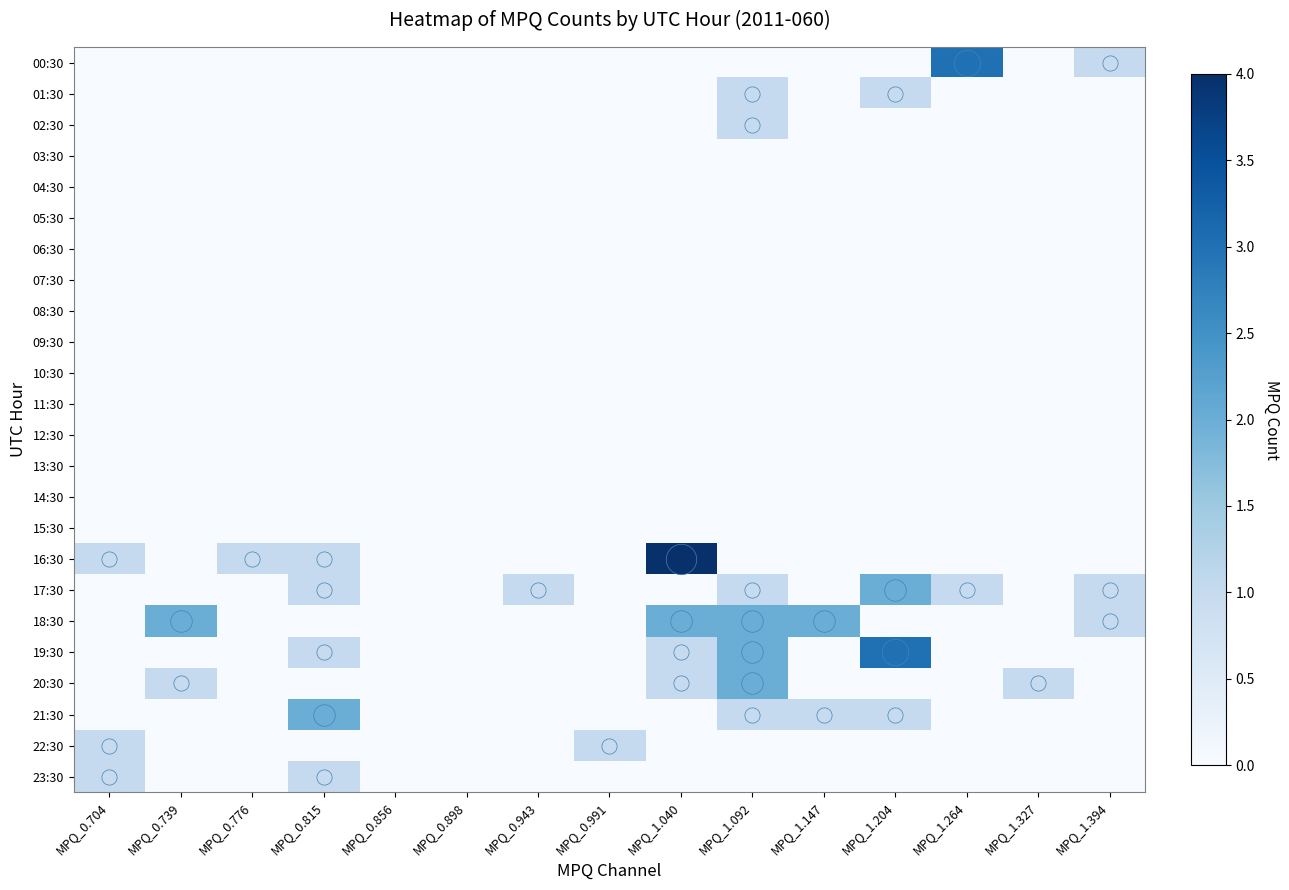

Reading left to right, what are all the values shown in this chart?

00:30: MPQ_0.704=0	MPQ_0.739=0	MPQ_0.776=0	MPQ_0.815=0	MPQ_0.856=0	MPQ_0.898=0	MPQ_0.943=0	MPQ_0.991=0	MPQ_1.040=0	MPQ_1.092=0	MPQ_1.147=0	MPQ_1.204=0	MPQ_1.264=3	MPQ_1.327=0	MPQ_1.394=1
01:30: MPQ_0.704=0	MPQ_0.739=0	MPQ_0.776=0	MPQ_0.815=0	MPQ_0.856=0	MPQ_0.898=0	MPQ_0.943=0	MPQ_0.991=0	MPQ_1.040=0	MPQ_1.092=1	MPQ_1.147=0	MPQ_1.204=1	MPQ_1.264=0	MPQ_1.327=0	MPQ_1.394=0
02:30: MPQ_0.704=0	MPQ_0.739=0	MPQ_0.776=0	MPQ_0.815=0	MPQ_0.856=0	MPQ_0.898=0	MPQ_0.943=0	MPQ_0.991=0	MPQ_1.040=0	MPQ_1.092=1	MPQ_1.147=0	MPQ_1.204=0	MPQ_1.264=0	MPQ_1.327=0	MPQ_1.394=0
03:30: MPQ_0.704=0	MPQ_0.739=0	MPQ_0.776=0	MPQ_0.815=0	MPQ_0.856=0	MPQ_0.898=0	MPQ_0.943=0	MPQ_0.991=0	MPQ_1.040=0	MPQ_1.092=0	MPQ_1.147=0	MPQ_1.204=0	MPQ_1.264=0	MPQ_1.327=0	MPQ_1.394=0
04:30: MPQ_0.704=0	MPQ_0.739=0	MPQ_0.776=0	MPQ_0.815=0	MPQ_0.856=0	MPQ_0.898=0	MPQ_0.943=0	MPQ_0.991=0	MPQ_1.040=0	MPQ_1.092=0	MPQ_1.147=0	MPQ_1.204=0	MPQ_1.264=0	MPQ_1.327=0	MPQ_1.394=0
05:30: MPQ_0.704=0	MPQ_0.739=0	MPQ_0.776=0	MPQ_0.815=0	MPQ_0.856=0	MPQ_0.898=0	MPQ_0.943=0	MPQ_0.991=0	MPQ_1.040=0	MPQ_1.092=0	MPQ_1.147=0	MPQ_1.204=0	MPQ_1.264=0	MPQ_1.327=0	MPQ_1.394=0
06:30: MPQ_0.704=0	MPQ_0.739=0	MPQ_0.776=0	MPQ_0.815=0	MPQ_0.856=0	MPQ_0.898=0	MPQ_0.943=0	MPQ_0.991=0	MPQ_1.040=0	MPQ_1.092=0	MPQ_1.147=0	MPQ_1.204=0	MPQ_1.264=0	MPQ_1.327=0	MPQ_1.394=0
07:30: MPQ_0.704=0	MPQ_0.739=0	MPQ_0.776=0	MPQ_0.815=0	MPQ_0.856=0	MPQ_0.898=0	MPQ_0.943=0	MPQ_0.991=0	MPQ_1.040=0	MPQ_1.092=0	MPQ_1.147=0	MPQ_1.204=0	MPQ_1.264=0	MPQ_1.327=0	MPQ_1.394=0
08:30: MPQ_0.704=0	MPQ_0.739=0	MPQ_0.776=0	MPQ_0.815=0	MPQ_0.856=0	MPQ_0.898=0	MPQ_0.943=0	MPQ_0.991=0	MPQ_1.040=0	MPQ_1.092=0	MPQ_1.147=0	MPQ_1.204=0	MPQ_1.264=0	MPQ_1.327=0	MPQ_1.394=0
09:30: MPQ_0.704=0	MPQ_0.739=0	MPQ_0.776=0	MPQ_0.815=0	MPQ_0.856=0	MPQ_0.898=0	MPQ_0.943=0	MPQ_0.991=0	MPQ_1.040=0	MPQ_1.092=0	MPQ_1.147=0	MPQ_1.204=0	MPQ_1.264=0	MPQ_1.327=0	MPQ_1.394=0
10:30: MPQ_0.704=0	MPQ_0.739=0	MPQ_0.776=0	MPQ_0.815=0	MPQ_0.856=0	MPQ_0.898=0	MPQ_0.943=0	MPQ_0.991=0	MPQ_1.040=0	MPQ_1.092=0	MPQ_1.147=0	MPQ_1.204=0	MPQ_1.264=0	MPQ_1.327=0	MPQ_1.394=0
11:30: MPQ_0.704=0	MPQ_0.739=0	MPQ_0.776=0	MPQ_0.815=0	MPQ_0.856=0	MPQ_0.898=0	MPQ_0.943=0	MPQ_0.991=0	MPQ_1.040=0	MPQ_1.092=0	MPQ_1.147=0	MPQ_1.204=0	MPQ_1.264=0	MPQ_1.327=0	MPQ_1.394=0
12:30: MPQ_0.704=0	MPQ_0.739=0	MPQ_0.776=0	MPQ_0.815=0	MPQ_0.856=0	MPQ_0.898=0	MPQ_0.943=0	MPQ_0.991=0	MPQ_1.040=0	MPQ_1.092=0	MPQ_1.147=0	MPQ_1.204=0	MPQ_1.264=0	MPQ_1.327=0	MPQ_1.394=0
13:30: MPQ_0.704=0	MPQ_0.739=0	MPQ_0.776=0	MPQ_0.815=0	MPQ_0.856=0	MPQ_0.898=0	MPQ_0.943=0	MPQ_0.991=0	MPQ_1.040=0	MPQ_1.092=0	MPQ_1.147=0	MPQ_1.204=0	MPQ_1.264=0	MPQ_1.327=0	MPQ_1.394=0
14:30: MPQ_0.704=0	MPQ_0.739=0	MPQ_0.776=0	MPQ_0.815=0	MPQ_0.856=0	MPQ_0.898=0	MPQ_0.943=0	MPQ_0.991=0	MPQ_1.040=0	MPQ_1.092=0	MPQ_1.147=0	MPQ_1.204=0	MPQ_1.264=0	MPQ_1.327=0	MPQ_1.394=0
15:30: MPQ_0.704=0	MPQ_0.739=0	MPQ_0.776=0	MPQ_0.815=0	MPQ_0.856=0	MPQ_0.898=0	MPQ_0.943=0	MPQ_0.991=0	MPQ_1.040=0	MPQ_1.092=0	MPQ_1.147=0	MPQ_1.204=0	MPQ_1.264=0	MPQ_1.327=0	MPQ_1.394=0
16:30: MPQ_0.704=1	MPQ_0.739=0	MPQ_0.776=1	MPQ_0.815=1	MPQ_0.856=0	MPQ_0.898=0	MPQ_0.943=0	MPQ_0.991=0	MPQ_1.040=4	MPQ_1.092=0	MPQ_1.147=0	MPQ_1.204=0	MPQ_1.264=0	MPQ_1.327=0	MPQ_1.394=0
17:30: MPQ_0.704=0	MPQ_0.739=0	MPQ_0.776=0	MPQ_0.815=1	MPQ_0.856=0	MPQ_0.898=0	MPQ_0.943=1	MPQ_0.991=0	MPQ_1.040=0	MPQ_1.092=1	MPQ_1.147=0	MPQ_1.204=2	MPQ_1.264=1	MPQ_1.327=0	MPQ_1.394=1
18:30: MPQ_0.704=0	MPQ_0.739=2	MPQ_0.776=0	MPQ_0.815=0	MPQ_0.856=0	MPQ_0.898=0	MPQ_0.943=0	MPQ_0.991=0	MPQ_1.040=2	MPQ_1.092=2	MPQ_1.147=2	MPQ_1.204=0	MPQ_1.264=0	MPQ_1.327=0	MPQ_1.394=1
19:30: MPQ_0.704=0	MPQ_0.739=0	MPQ_0.776=0	MPQ_0.815=1	MPQ_0.856=0	MPQ_0.898=0	MPQ_0.943=0	MPQ_0.991=0	MPQ_1.040=1	MPQ_1.092=2	MPQ_1.147=0	MPQ_1.204=3	MPQ_1.264=0	MPQ_1.327=0	MPQ_1.394=0
20:30: MPQ_0.704=0	MPQ_0.739=1	MPQ_0.776=0	MPQ_0.815=0	MPQ_0.856=0	MPQ_0.898=0	MPQ_0.943=0	MPQ_0.991=0	MPQ_1.040=1	MPQ_1.092=2	MPQ_1.147=0	MPQ_1.204=0	MPQ_1.264=0	MPQ_1.327=1	MPQ_1.394=0
21:30: MPQ_0.704=0	MPQ_0.739=0	MPQ_0.776=0	MPQ_0.815=2	MPQ_0.856=0	MPQ_0.898=0	MPQ_0.943=0	MPQ_0.991=0	MPQ_1.040=0	MPQ_1.092=1	MPQ_1.147=1	MPQ_1.204=1	MPQ_1.264=0	MPQ_1.327=0	MPQ_1.394=0
22:30: MPQ_0.704=1	MPQ_0.739=0	MPQ_0.776=0	MPQ_0.815=0	MPQ_0.856=0	MPQ_0.898=0	MPQ_0.943=0	MPQ_0.991=1	MPQ_1.040=0	MPQ_1.092=0	MPQ_1.147=0	MPQ_1.204=0	MPQ_1.264=0	MPQ_1.327=0	MPQ_1.394=0
23:30: MPQ_0.704=1	MPQ_0.739=0	MPQ_0.776=0	MPQ_0.815=1	MPQ_0.856=0	MPQ_0.898=0	MPQ_0.943=0	MPQ_0.991=0	MPQ_1.040=0	MPQ_1.092=0	MPQ_1.147=0	MPQ_1.204=0	MPQ_1.264=0	MPQ_1.327=0	MPQ_1.394=0